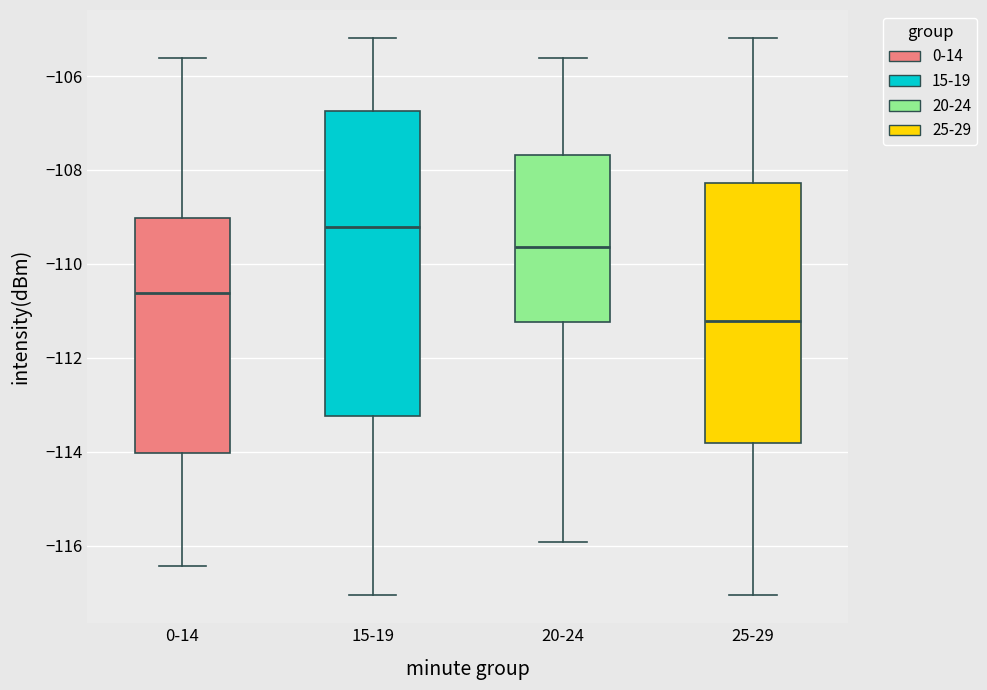

Where does the upper whisker of the box for 25-29 end on the y-axis? The values are not printed on the chart, so give them approximately, as read against the axis.

-105.2